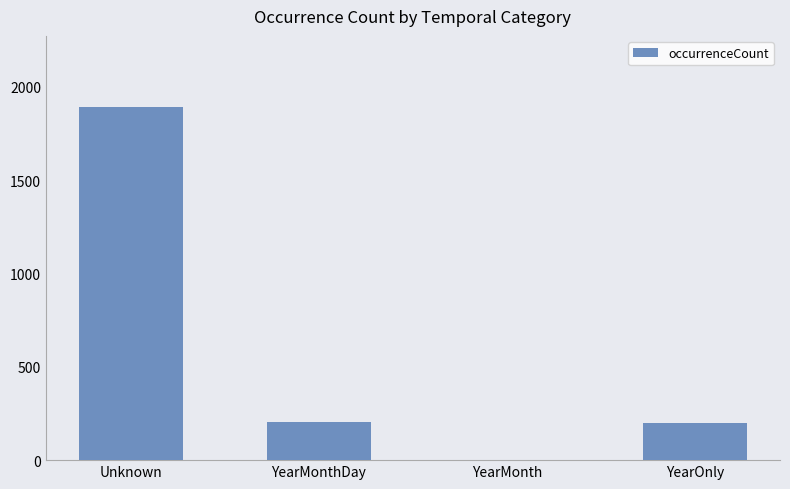

What is the sum of all values?

2297